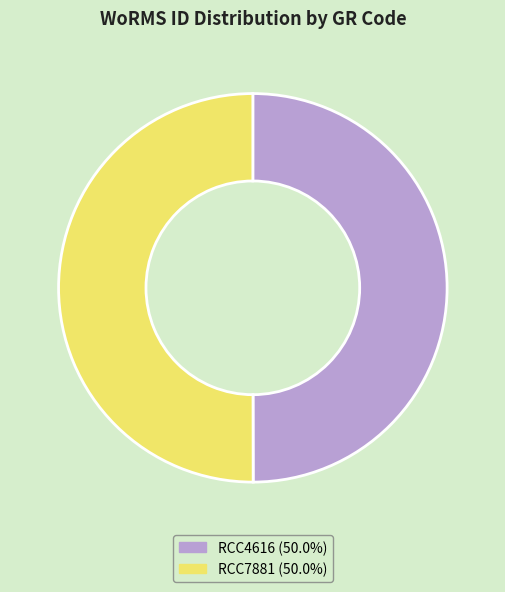

What is the ratio of the value at RCC7881 (50.0%) to the value at RCC4616 (50.0%)?

1.0